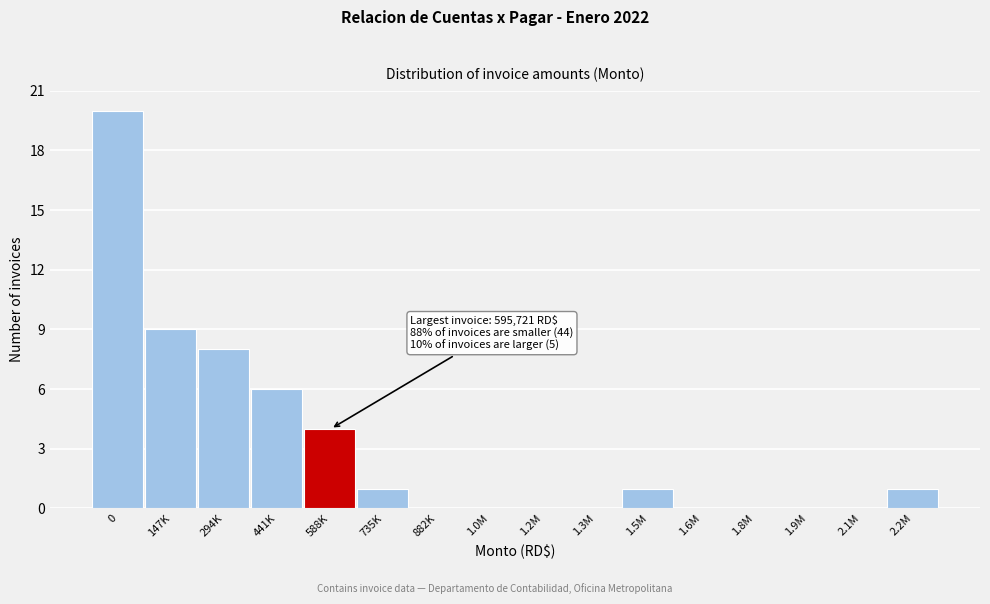

Reading right to left, list all the values displayed in this chart.

2.2M=1	2.1M=0	1.9M=0	1.8M=0	1.6M=0	1.5M=1	1.3M=0	1.2M=0	1.0M=0	882K=0	735K=1	588K=4	441K=6	294K=8	147K=9	0=20